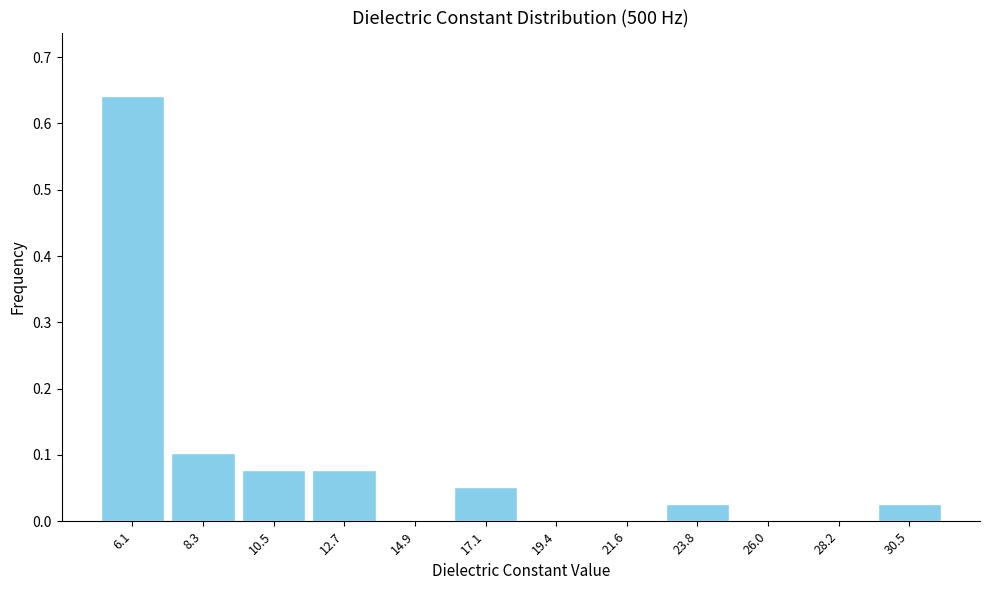

Which range on the x-axis has the tallest bar?

5.0 to 7.0